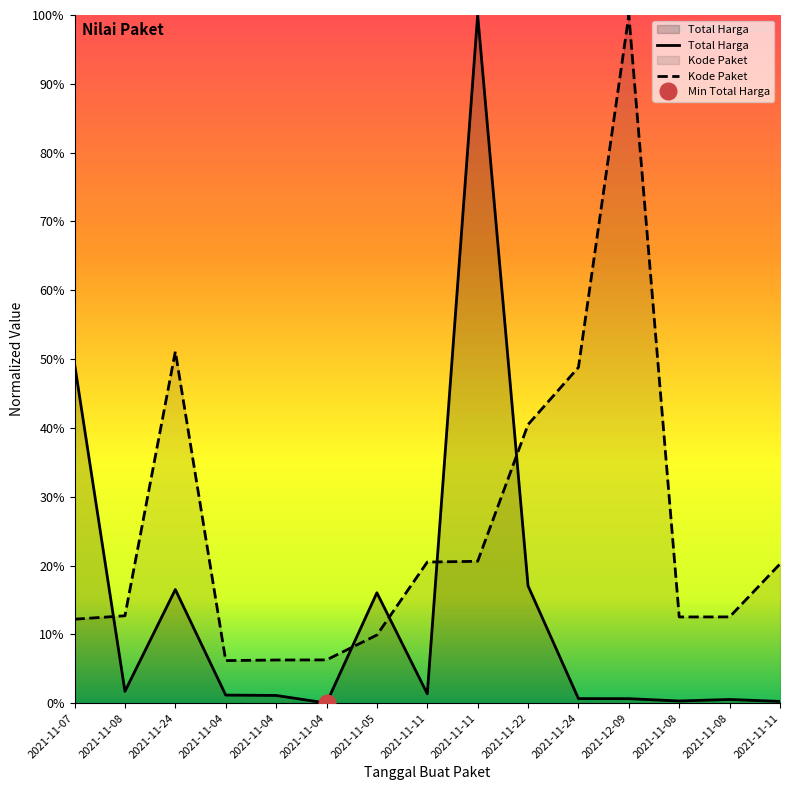

Is it true that Kode Paket equals 5.1 at 2021-11-08?

False